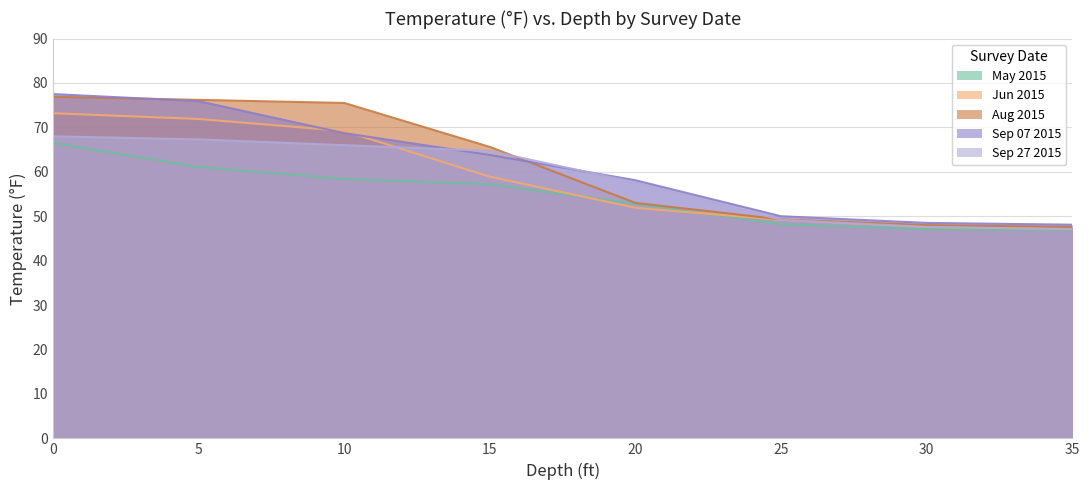

What is the greatest value displayed?

77.5